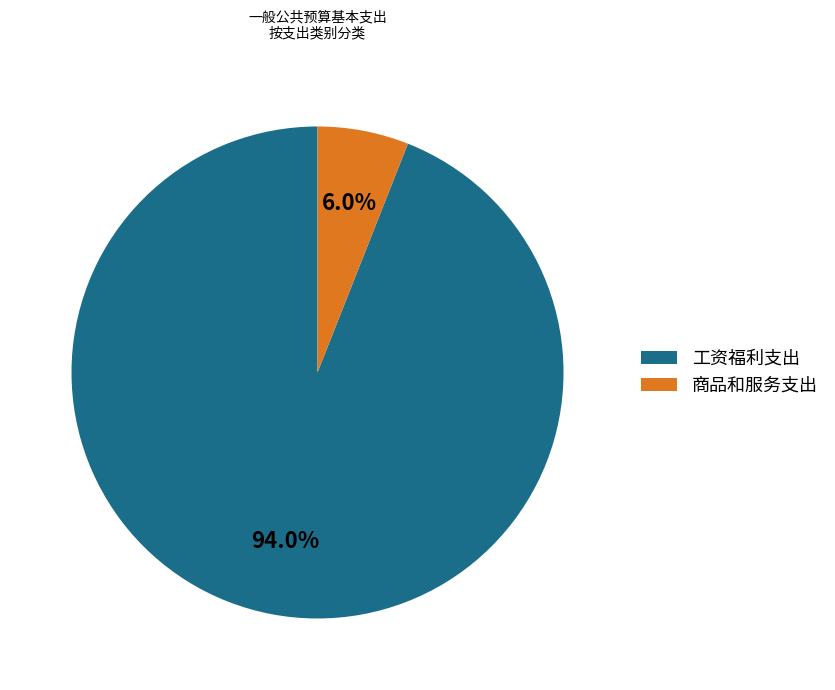

Does any single category account for the majority?

Yes